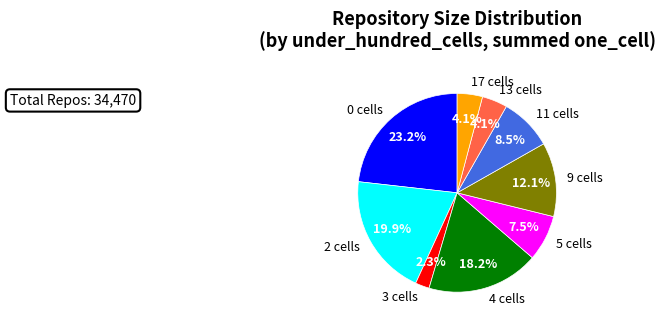

Which category has the biggest portion of the pie?

0 cells